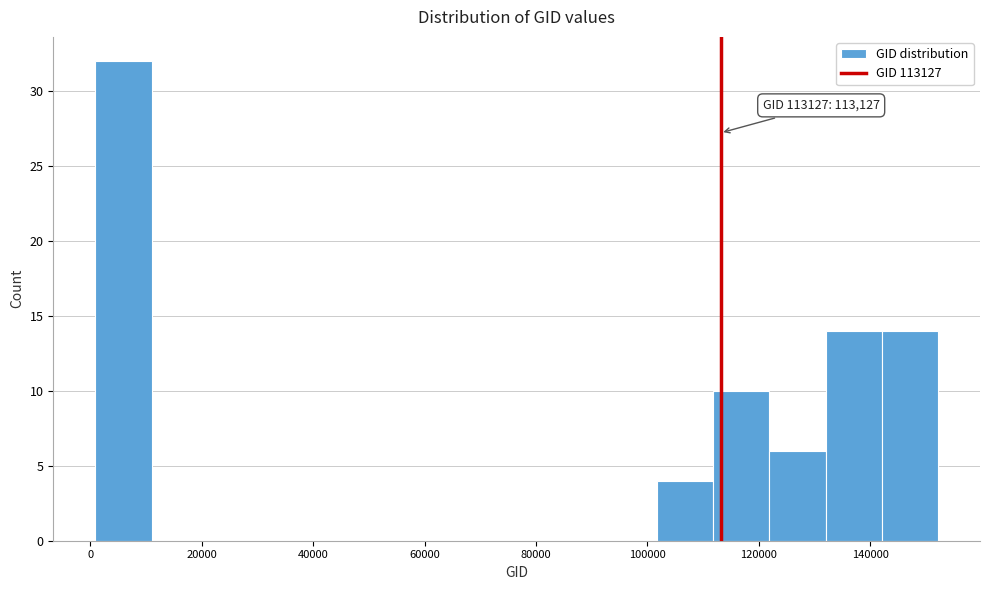

Over which range of the x-axis is the bar tallest?

0 to 12000